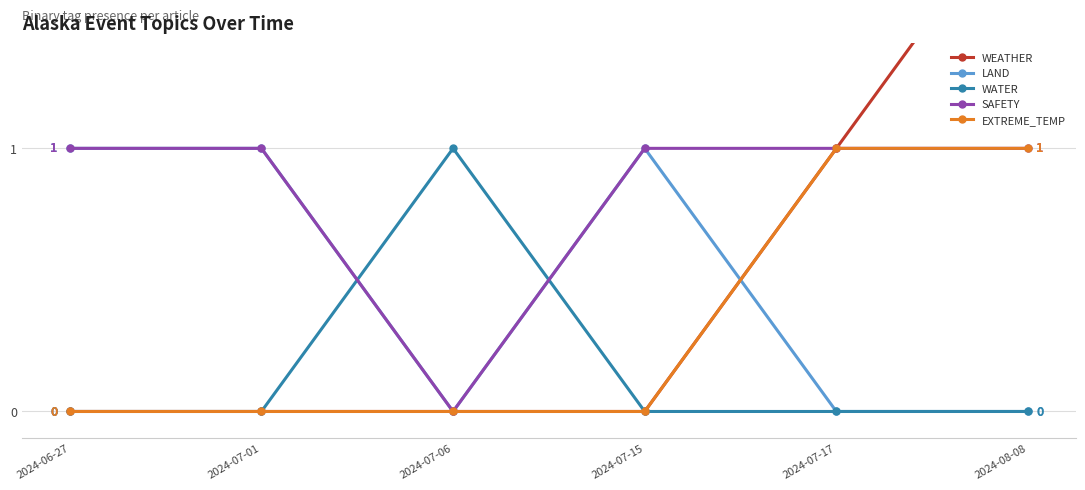

Reading left to right, extract all data points from this chart.

WEATHER: 2024-06-27=0	2024-07-01=0	2024-07-06=0	2024-07-15=0	2024-07-17=1	2024-08-08=2
LAND: 2024-06-27=1	2024-07-01=1	2024-07-06=0	2024-07-15=1	2024-07-17=0	2024-08-08=0
WATER: 2024-06-27=0	2024-07-01=0	2024-07-06=1	2024-07-15=0	2024-07-17=0	2024-08-08=0
SAFETY: 2024-06-27=1	2024-07-01=1	2024-07-06=0	2024-07-15=1	2024-07-17=1	2024-08-08=1
EXTREME_TEMP: 2024-06-27=0	2024-07-01=0	2024-07-06=0	2024-07-15=0	2024-07-17=1	2024-08-08=1